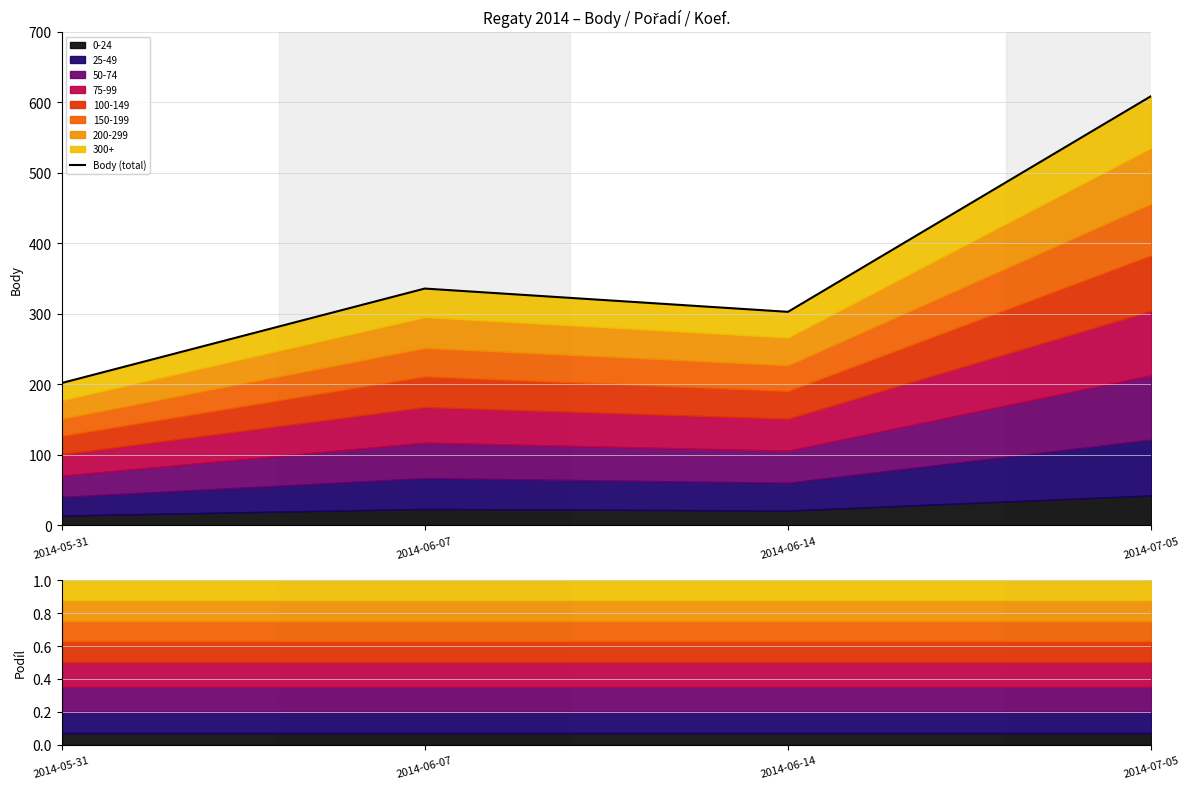

What position from the right is 2014-06-14?

2